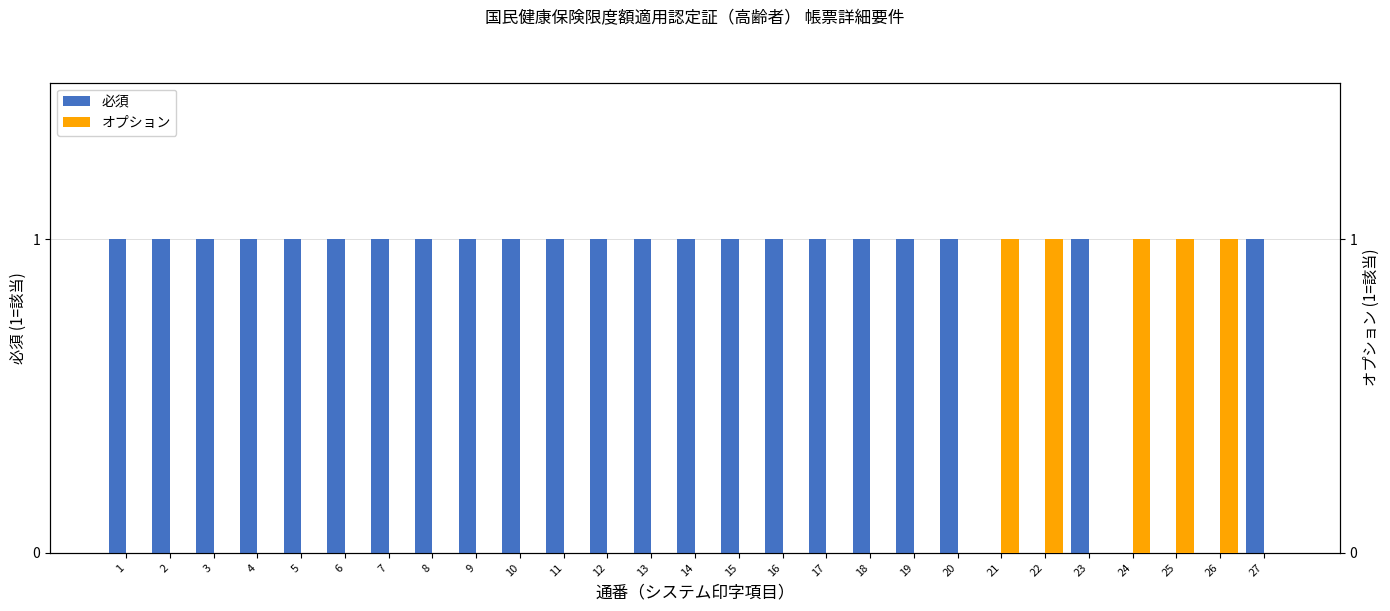

Which has a higher value, 12 or 13?

12